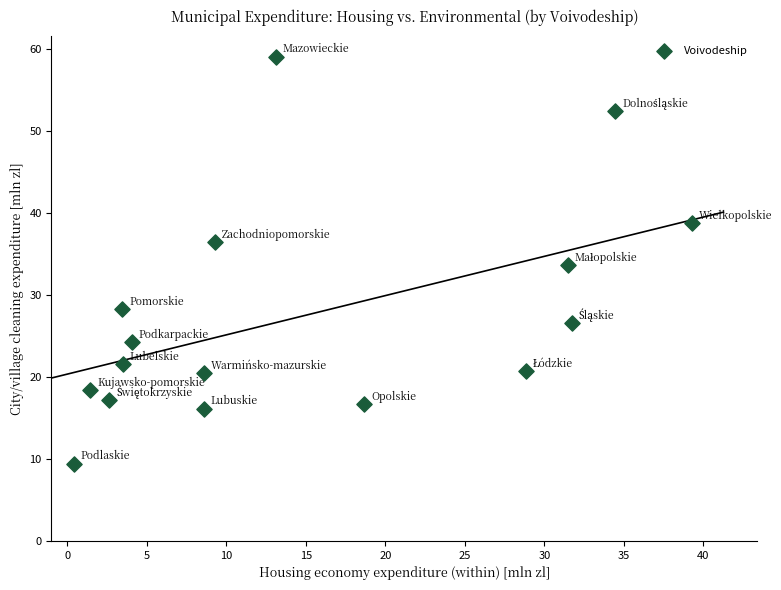

What is the range of Y values (max minus min)?

49.7